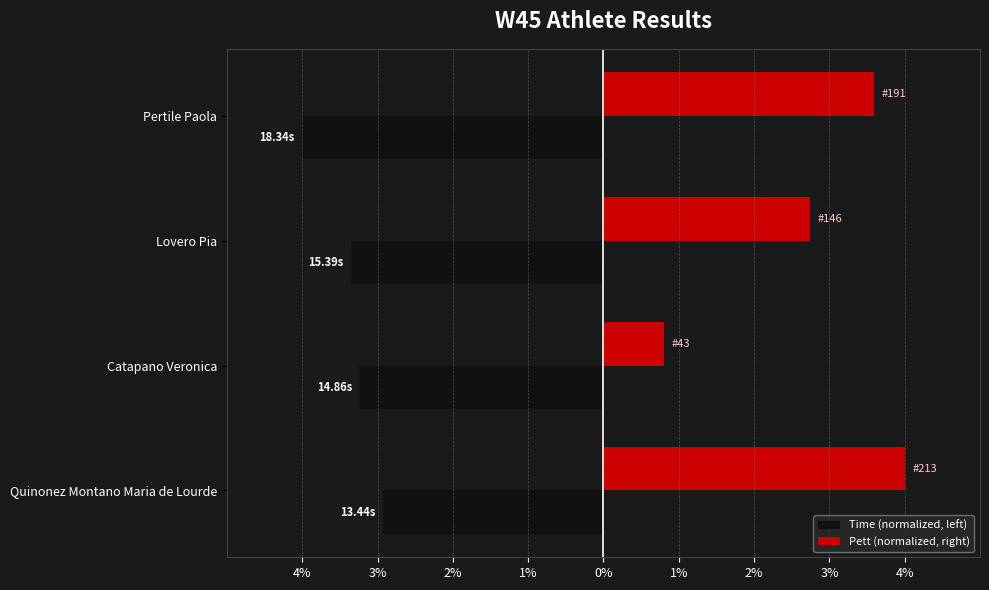

What are all the series names shown in the legend?

Time (normalized, left), Pett (normalized, right)